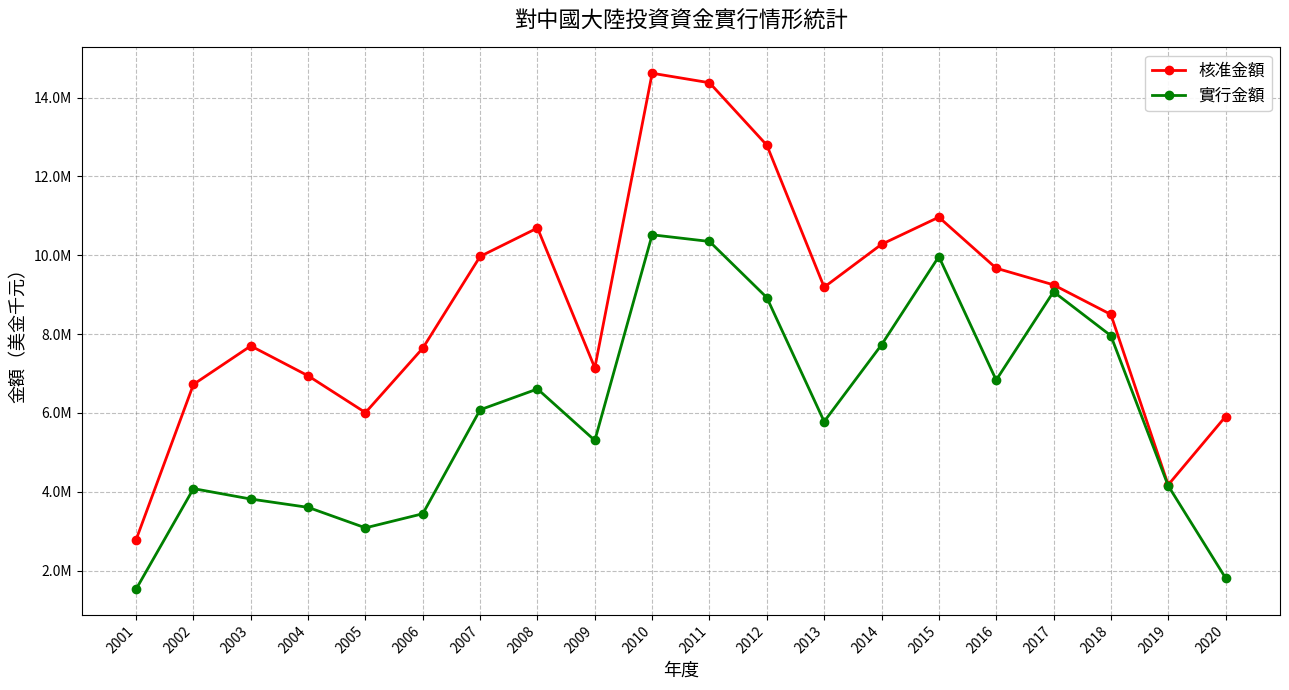

Which series has the widest spread of values?

核准金額